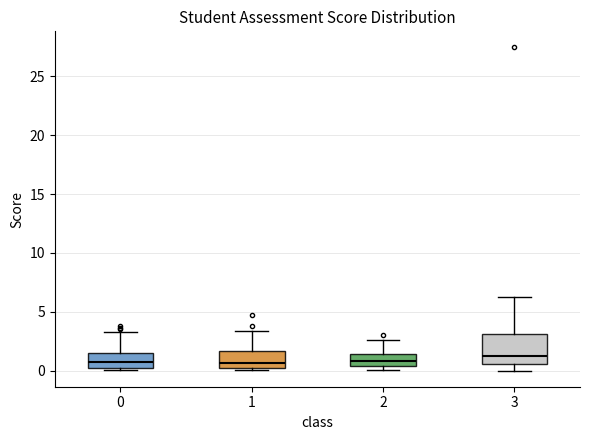

Reading left to right, read every box against the y-axis: the position of its median line, the range the box covers, and the ends of its whiskers. The values are not printed on the chart, so give them approximately, as read against the axis.

0: median 0.5, box 0.0 to 1.5, whiskers 0.0 (just below the box's lower edge) to 3.5
1: median 0.5, box 0.0 to 1.5, whiskers 0.0 (just below the box's lower edge) to 3.5
2: median 1.0, box 0.5 to 1.5, whiskers 0.0 to 2.5
3: median 1.0, box 0.5 to 3.0, whiskers 0.0 to 6.0